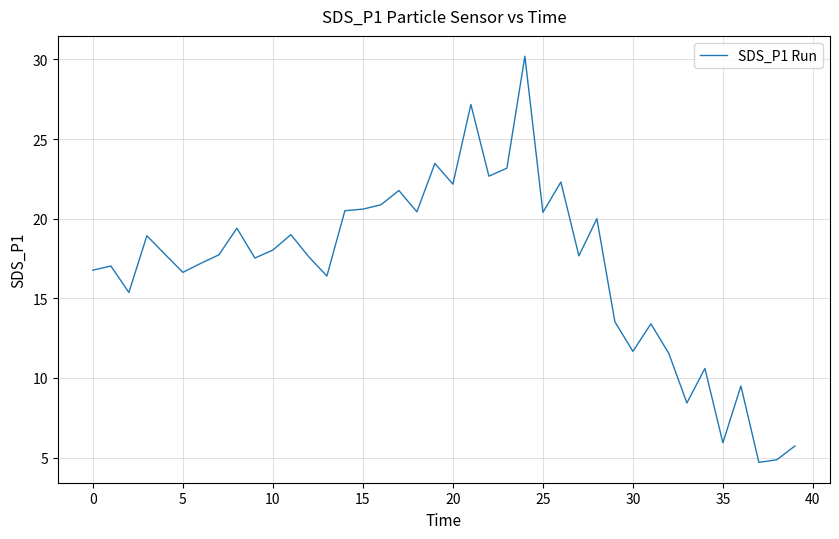

What is the difference between the maximum and minimum values?

25.5